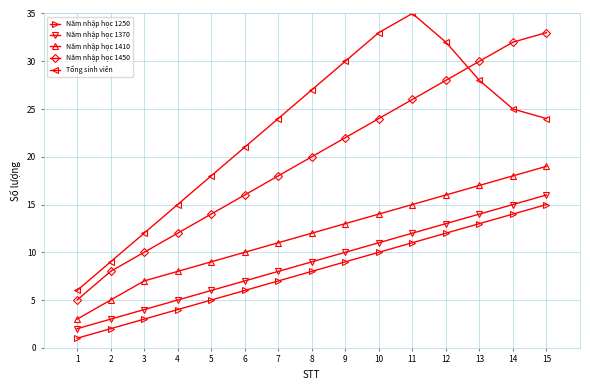

What is the sum of all Năm nhập học 1450 values?

298